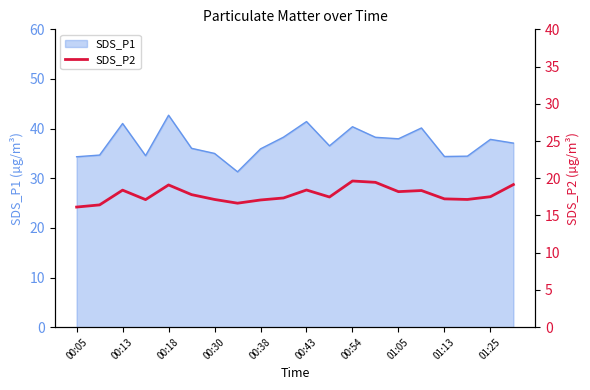

At which category does the chart reach its minimum across all series?

00:05